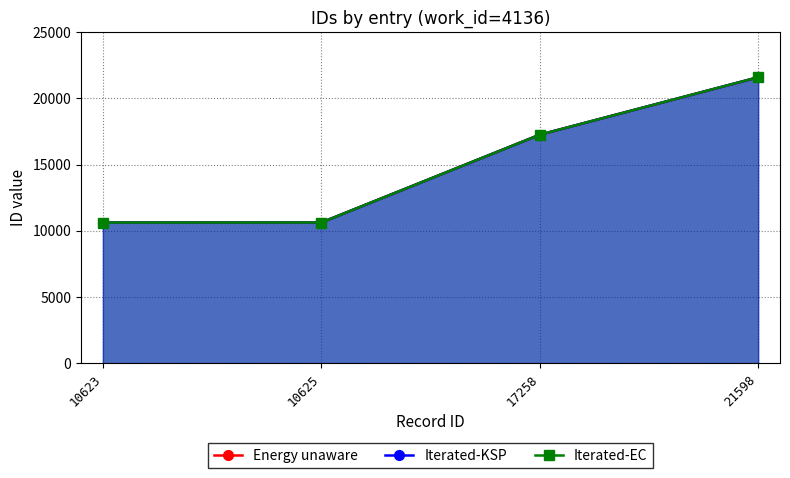

What is the sum of all Iterated-EC values?

60104